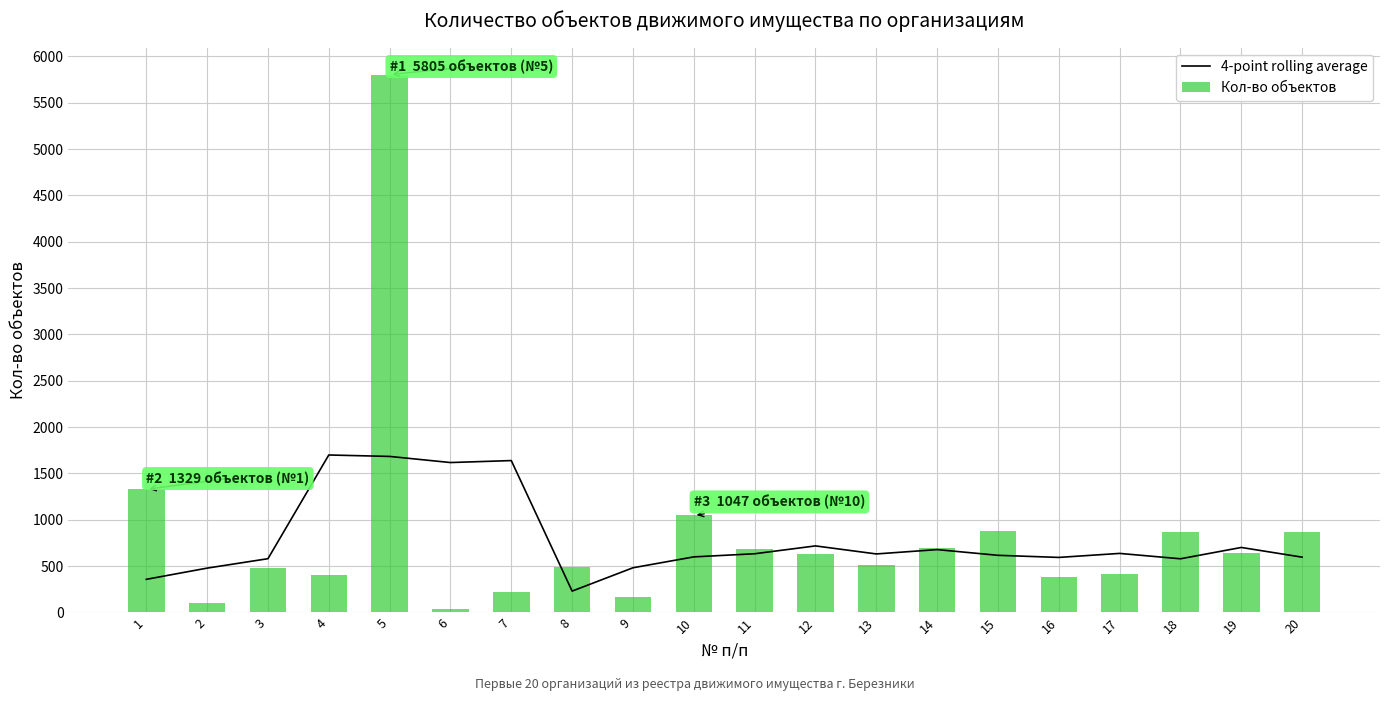

True or false: 4-point rolling average has a value of 130.2 at 16.

False